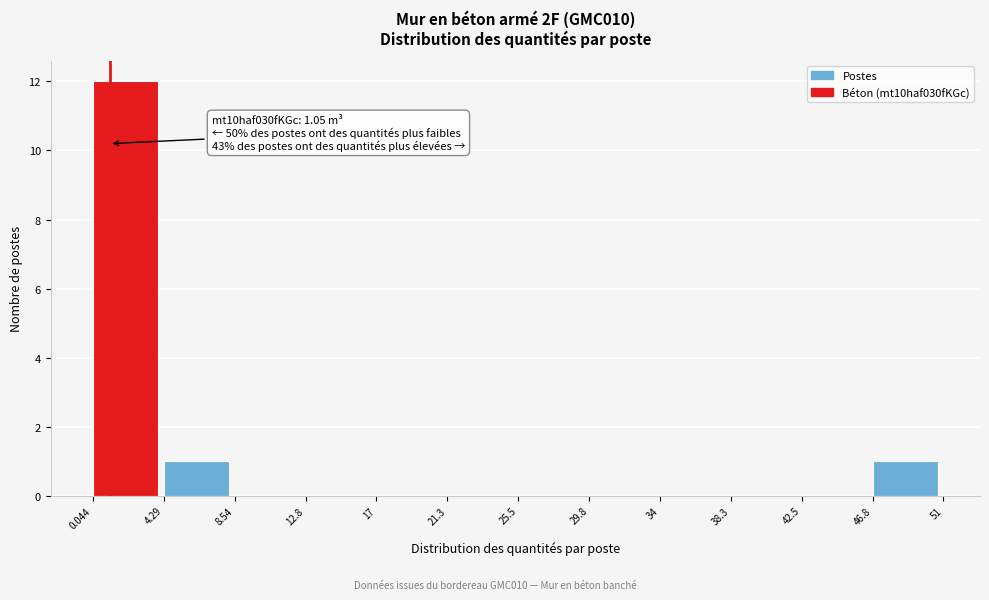

Which range on the x-axis has the tallest bar?

0.044 to 4.29